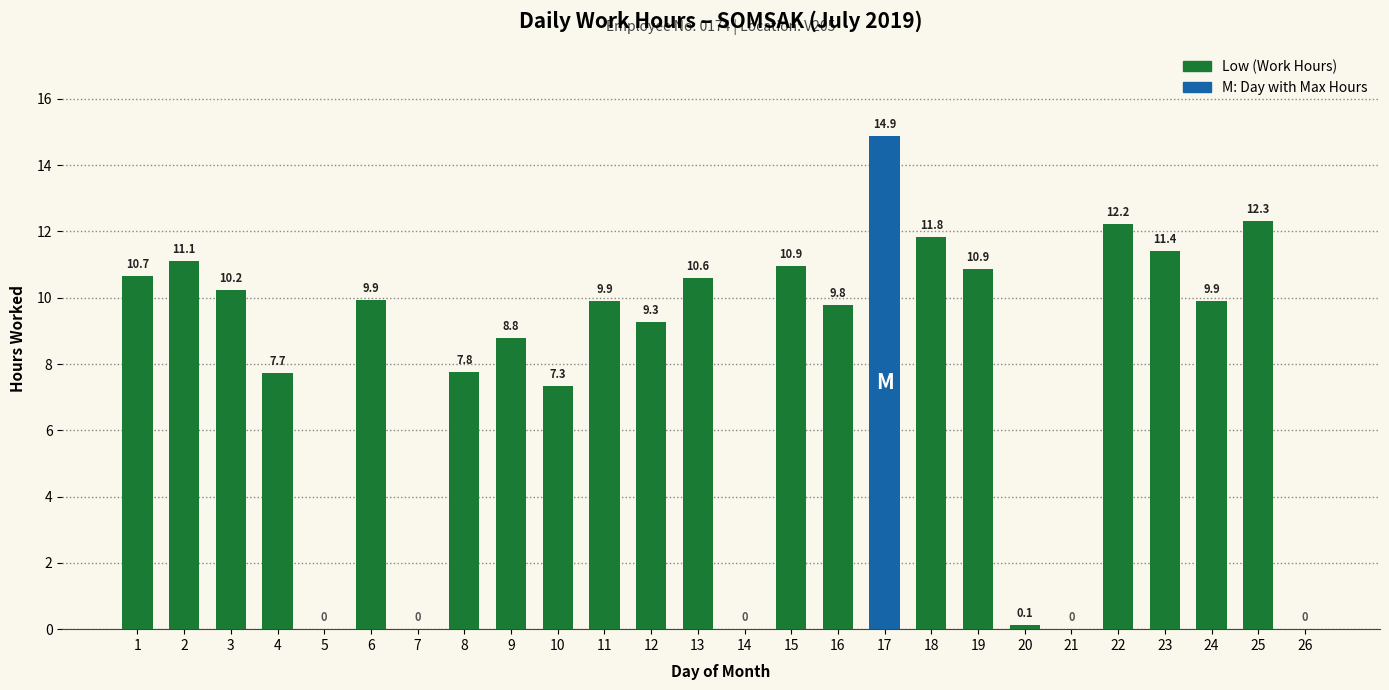

What is the change in value from 21 to 24?

+9.9